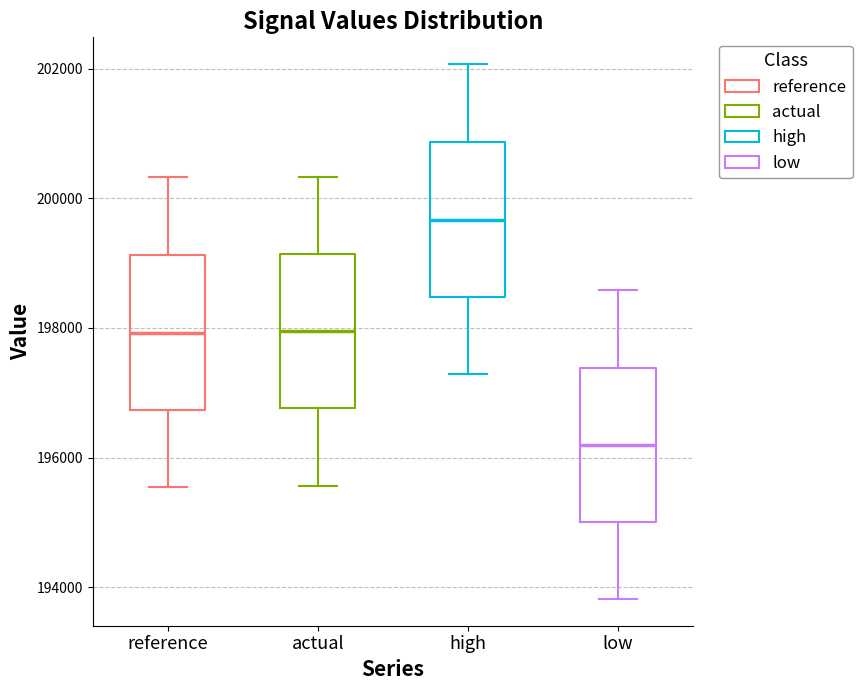

Where does the lower whisker of the box for low end on the y-axis? The values are not printed on the chart, so give them approximately, as read against the axis.

193800